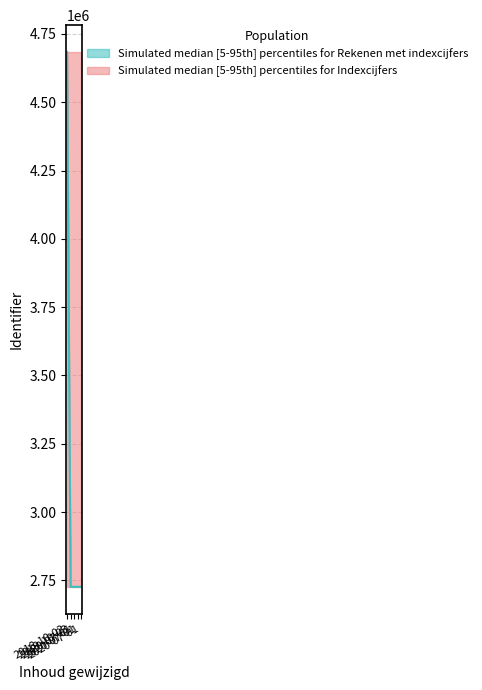

List the labels in order of value, largest first.

2018-10-02, 2020-07-01, 2020-07-01, 2020-07-01, 2019-10-03